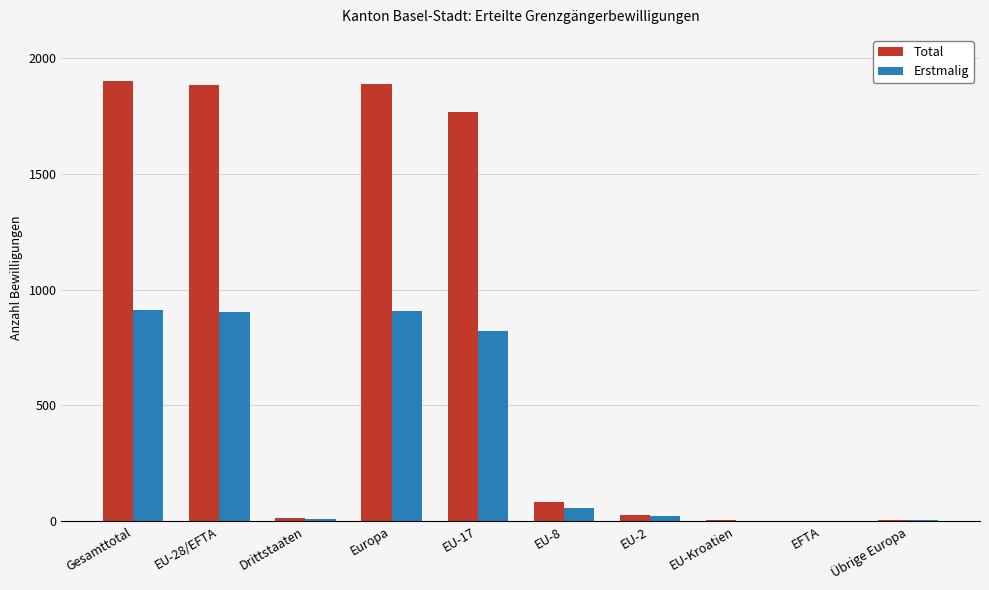

What is the sum of all Erstmalig values?

3640